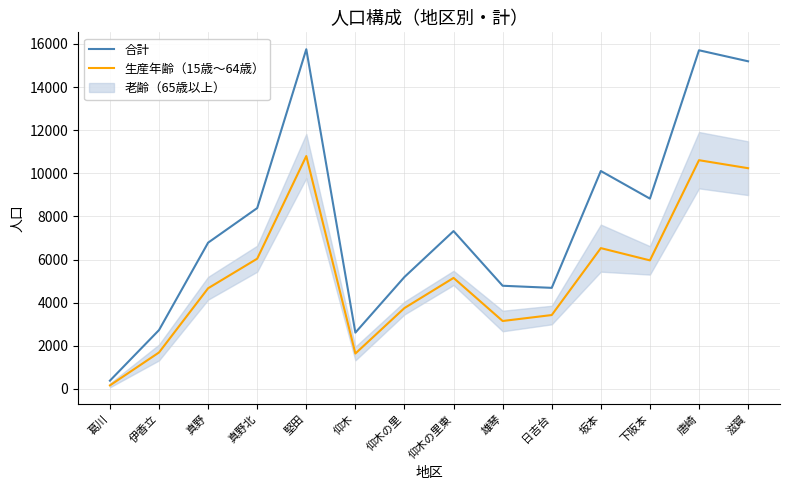

List the labels in order of 合計 value, smallest first.

葛川, 仰木, 伊香立, 日吉台, 雄琴, 仰木の里, 真野, 仰木の里東, 真野北, 下阪本, 坂本, 滋賀, 唐崎, 堅田